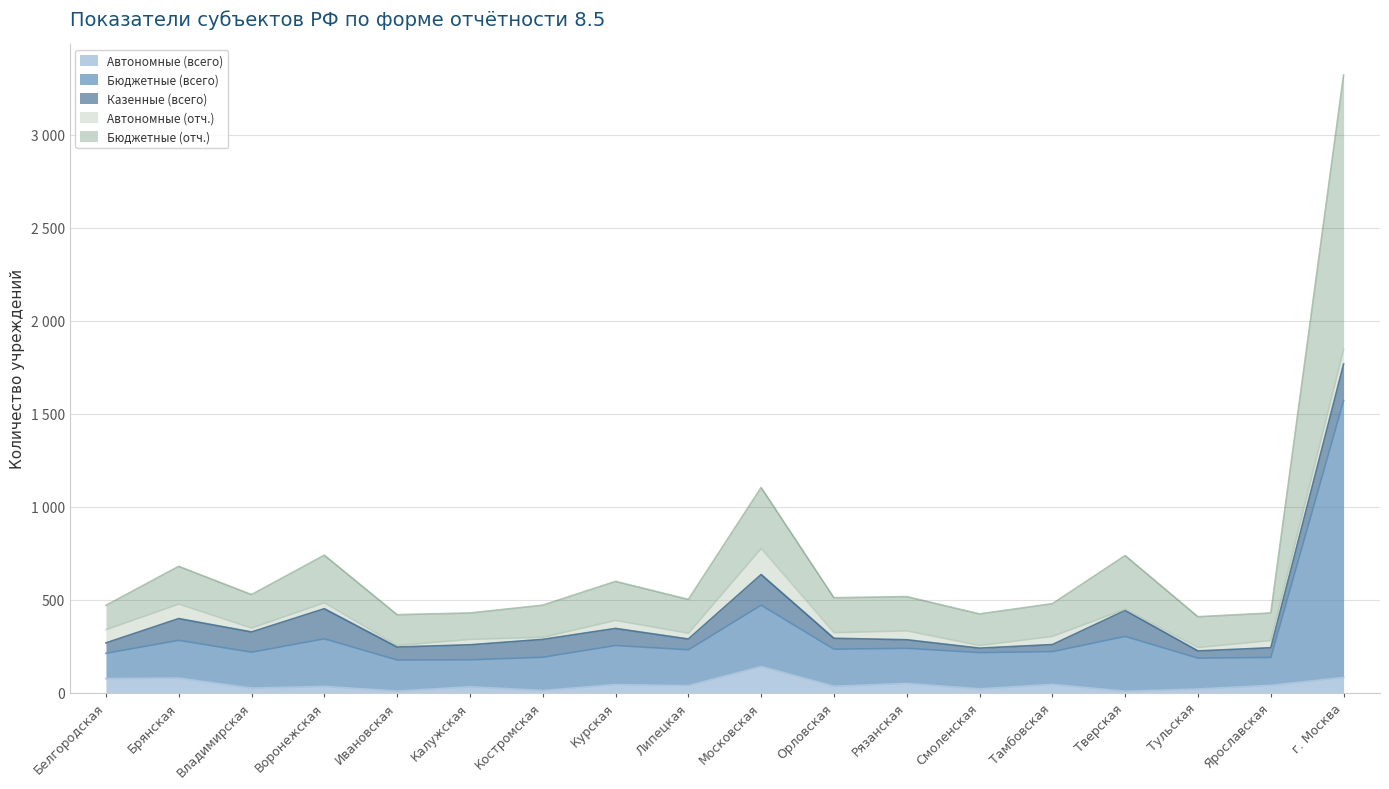

Which category has the highest value in the Бюджетные (отч.) series?

г. Москва